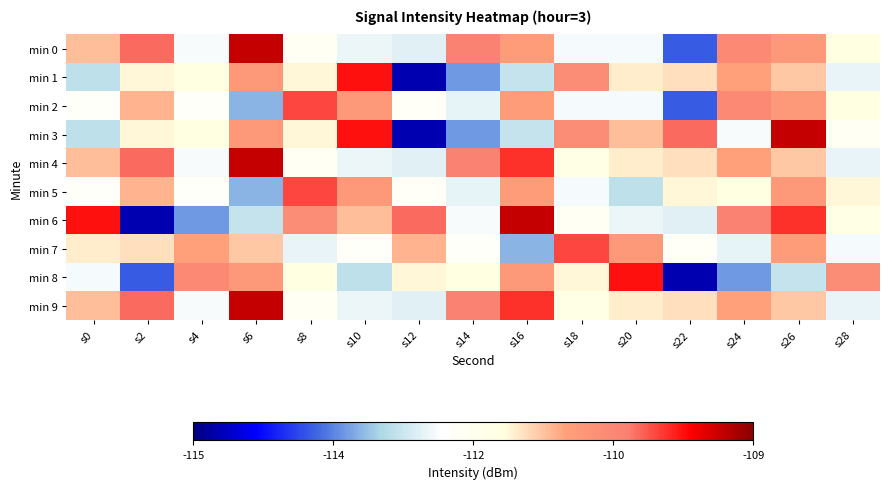

Which has a higher value, s22 or s10?

s10